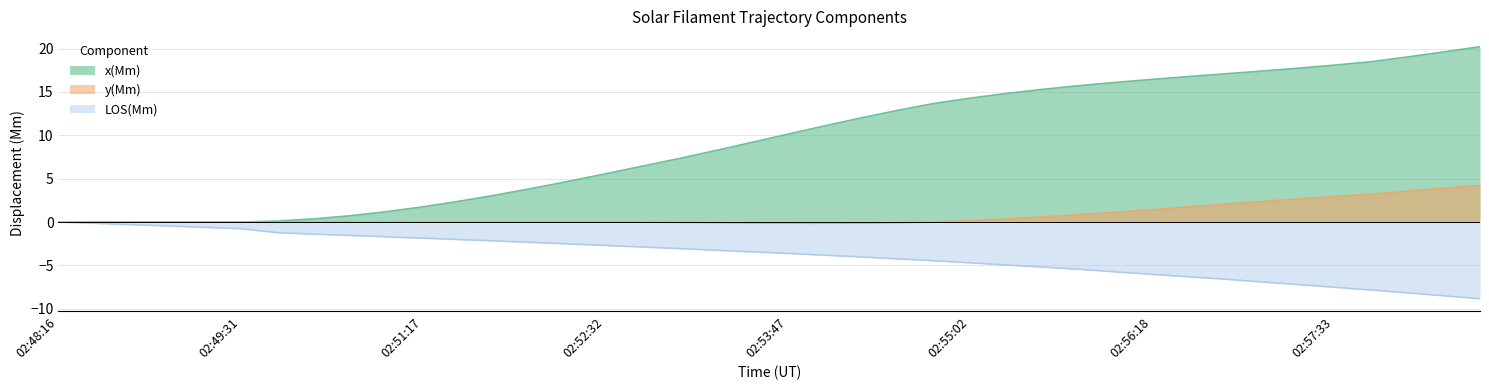

Reading left to right, what are all the values shown in this chart?

x(Mm): 02:48:16=0.0	02:48:31=0.0	02:48:46=0.0	02:49:01=0.0	02:49:16=0.0	02:49:31=0.0	02:50:16=0.1	02:50:32=0.4	02:50:46=0.7	02:51:02=1.2	02:51:17=1.8	02:51:32=2.4	02:51:47=3.1	02:52:02=3.9	02:52:17=4.7	02:52:32=5.6	02:52:47=6.4	02:53:02=7.3	02:53:17=8.2	02:53:32=9.2	02:53:47=10.1	02:54:02=11.1	02:54:17=12.0	02:54:32=12.9	02:54:47=13.7	02:55:02=14.3	02:55:18=14.8	02:55:32=15.3	02:55:47=15.7	02:56:03=16.1	02:56:18=16.4	02:56:33=16.8	02:56:47=17.1	02:57:03=17.4	02:57:18=17.7	02:57:33=18.1	02:57:48=18.5	02:58:03=19.0	02:58:18=19.6	02:58:33=20.2
y(Mm): 02:48:16=0.0	02:48:31=0.0	02:48:46=0.0	02:49:01=0.0	02:49:16=0.0	02:49:31=0.0	02:50:16=0.0	02:50:32=0.0	02:50:46=0.0	02:51:02=0.0	02:51:17=0.0	02:51:32=0.0	02:51:47=0.0	02:52:02=0.0	02:52:17=0.0	02:52:32=0.0	02:52:47=0.0	02:53:02=-0.0	02:53:17=-0.1	02:53:32=-0.1	02:53:47=-0.1	02:54:02=-0.1	02:54:17=-0.1	02:54:32=-0.1	02:54:47=0.0	02:55:02=0.2	02:55:18=0.3	02:55:32=0.6	02:55:47=0.8	02:56:03=1.1	02:56:18=1.4	02:56:33=1.7	02:56:47=2.1	02:57:03=2.4	02:57:18=2.7	02:57:33=3.0	02:57:48=3.2	02:58:03=3.6	02:58:18=3.9	02:58:33=4.2
LOS(Mm): 02:48:16=0.0	02:48:31=-0.1	02:48:46=-0.3	02:49:01=-0.5	02:49:16=-0.6	02:49:31=-0.8	02:50:16=-1.2	02:50:32=-1.4	02:50:46=-1.5	02:51:02=-1.7	02:51:17=-1.9	02:51:32=-2.0	02:51:47=-2.2	02:52:02=-2.3	02:52:17=-2.5	02:52:32=-2.7	02:52:47=-2.9	02:53:02=-3.1	02:53:17=-3.2	02:53:32=-3.4	02:53:47=-3.6	02:54:02=-3.8	02:54:17=-4.0	02:54:32=-4.2	02:54:47=-4.5	02:55:02=-4.7	02:55:18=-5.0	02:55:32=-5.2	02:55:47=-5.5	02:56:03=-5.7	02:56:18=-6.0	02:56:33=-6.3	02:56:47=-6.6	02:57:03=-6.9	02:57:18=-7.2	02:57:33=-7.5	02:57:48=-7.8	02:58:03=-8.2	02:58:18=-8.5	02:58:33=-8.8